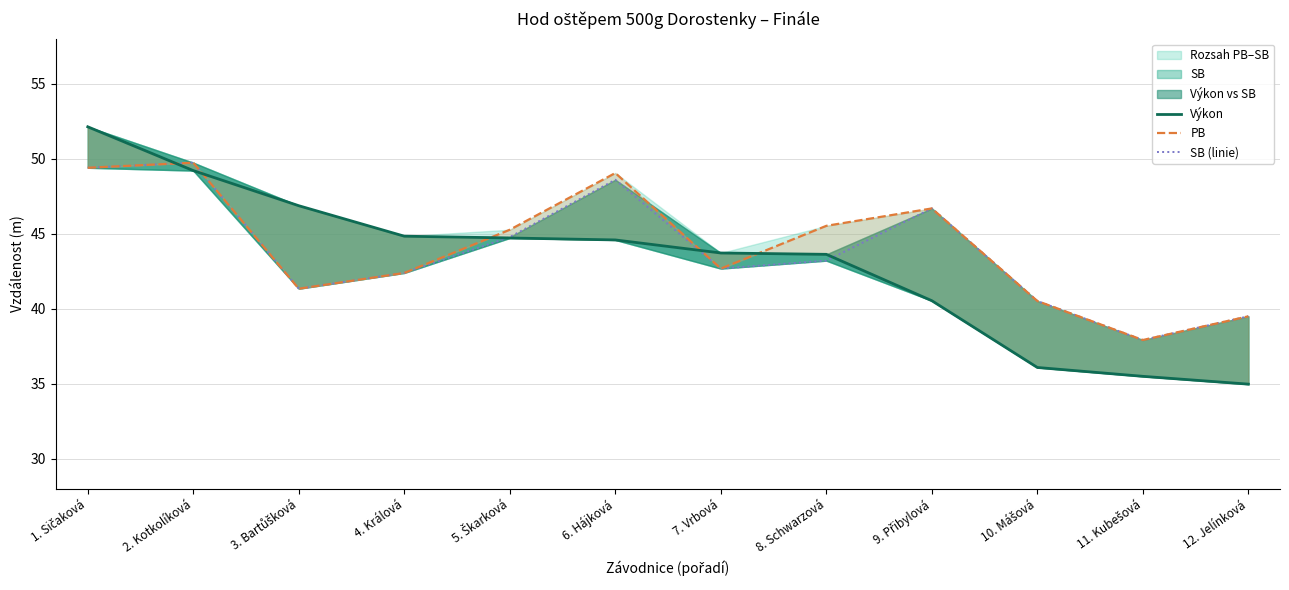

What is the difference between the PB values at 1. Sičaková and 12. Jelínková?

9.9